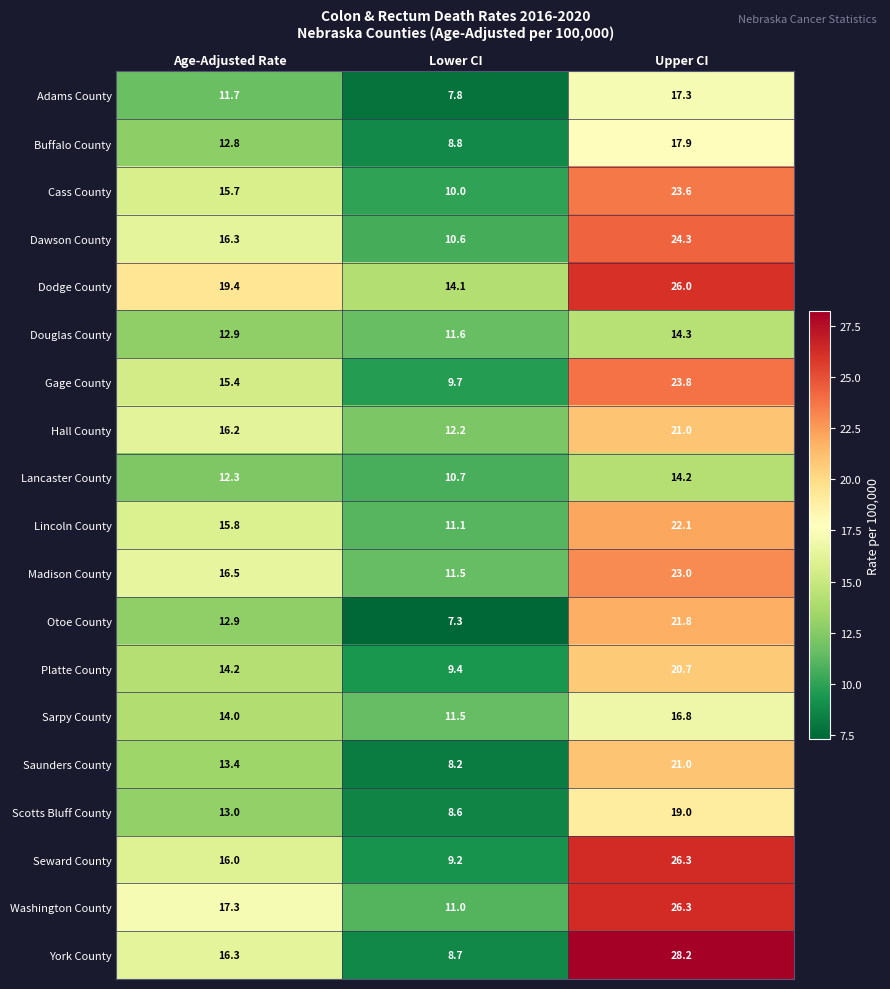

At which label does Douglas County first exceed 12?

Age-Adjusted Rate